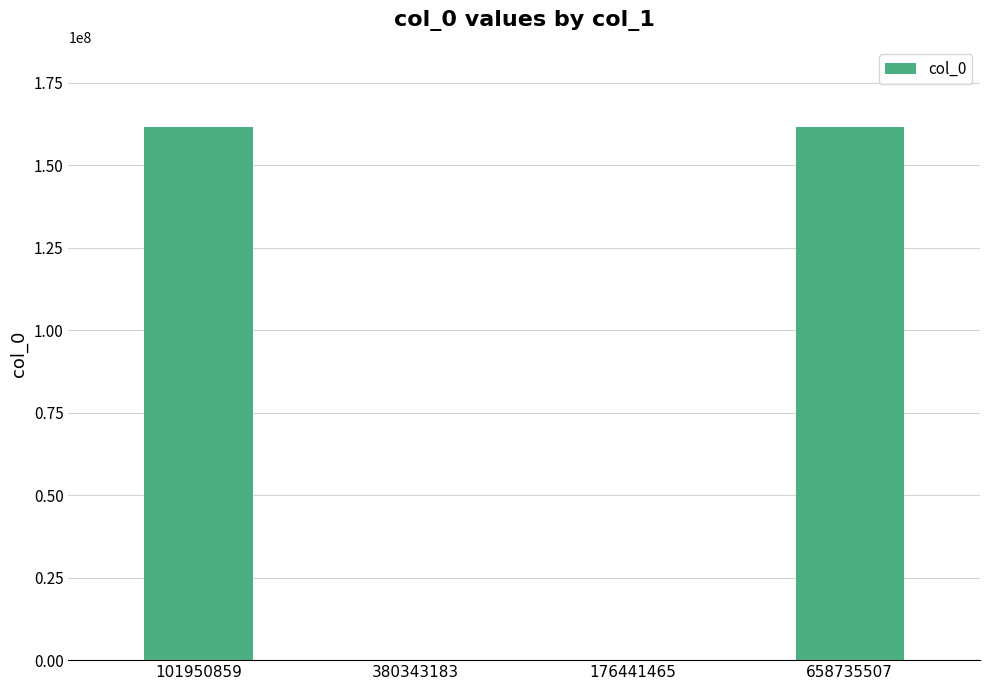

What is the greatest value displayed?

161585886